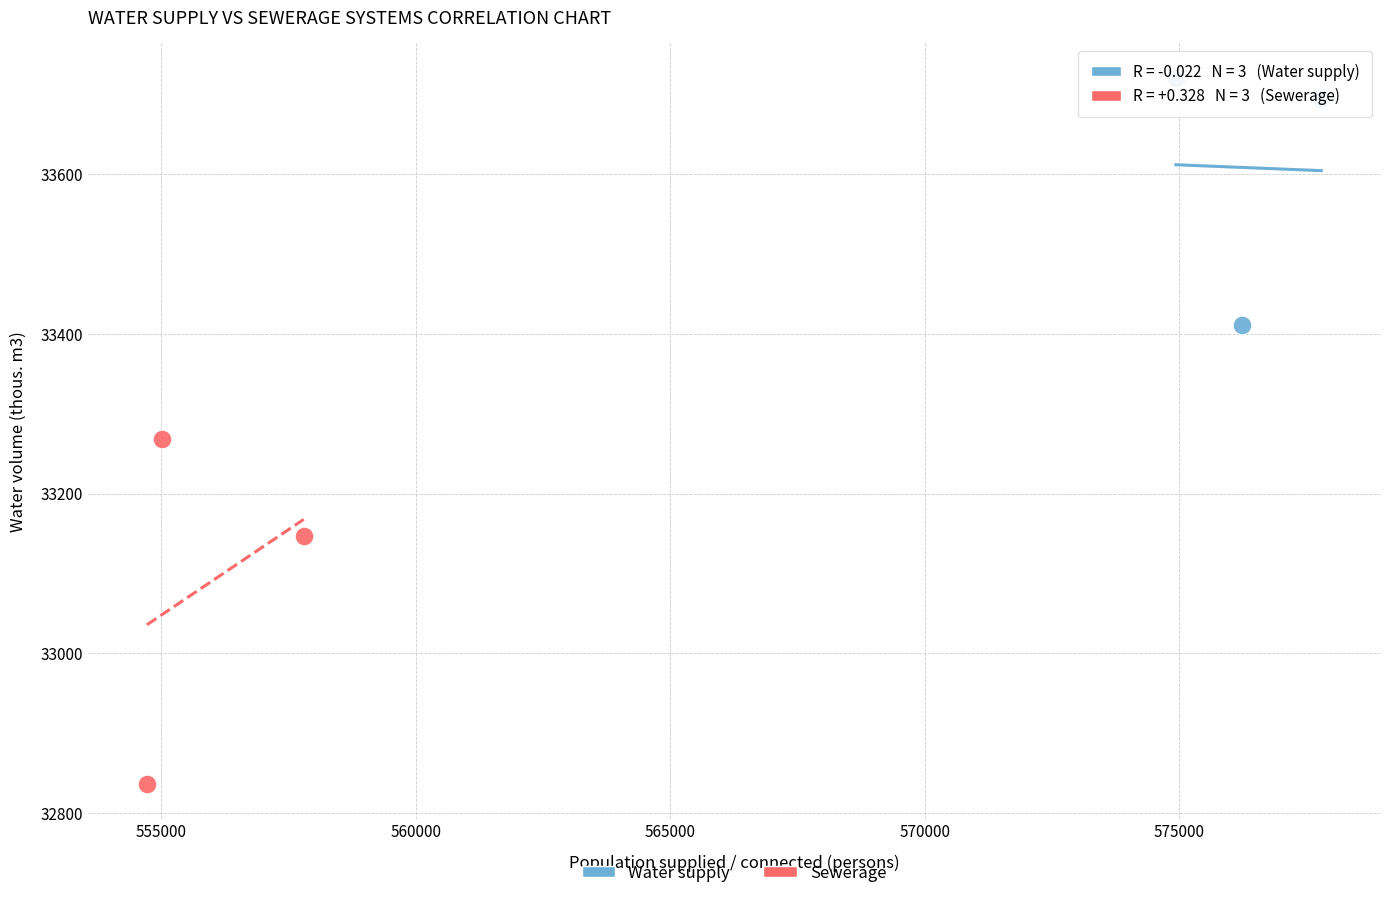

Which series has the largest Y range (max minus min)?

Sewerage